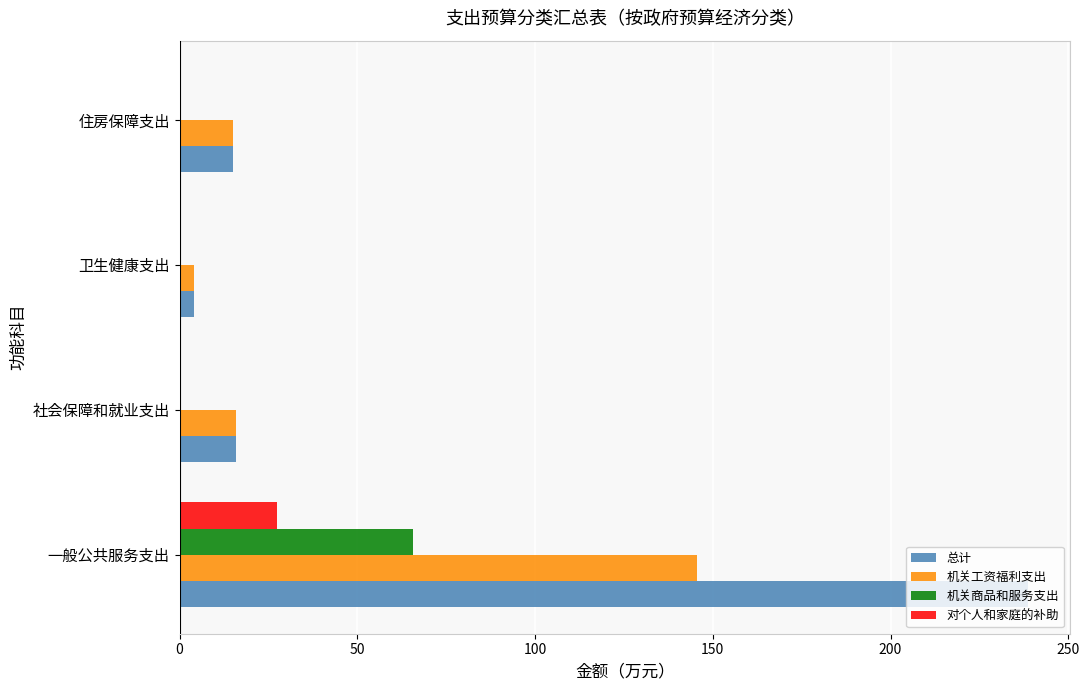

What is the total value across all series at 社会保障和就业支出?

31.9